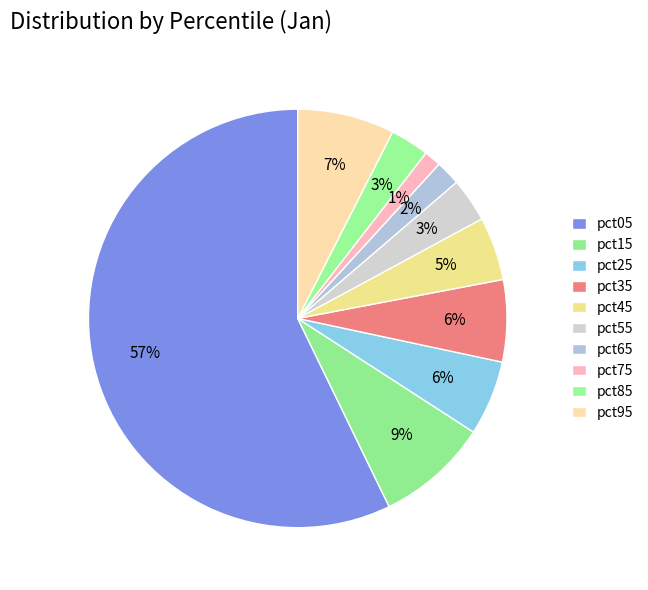

To the nearest percent, what is the difference between the pct95 and pct55 slice percentages?

4%